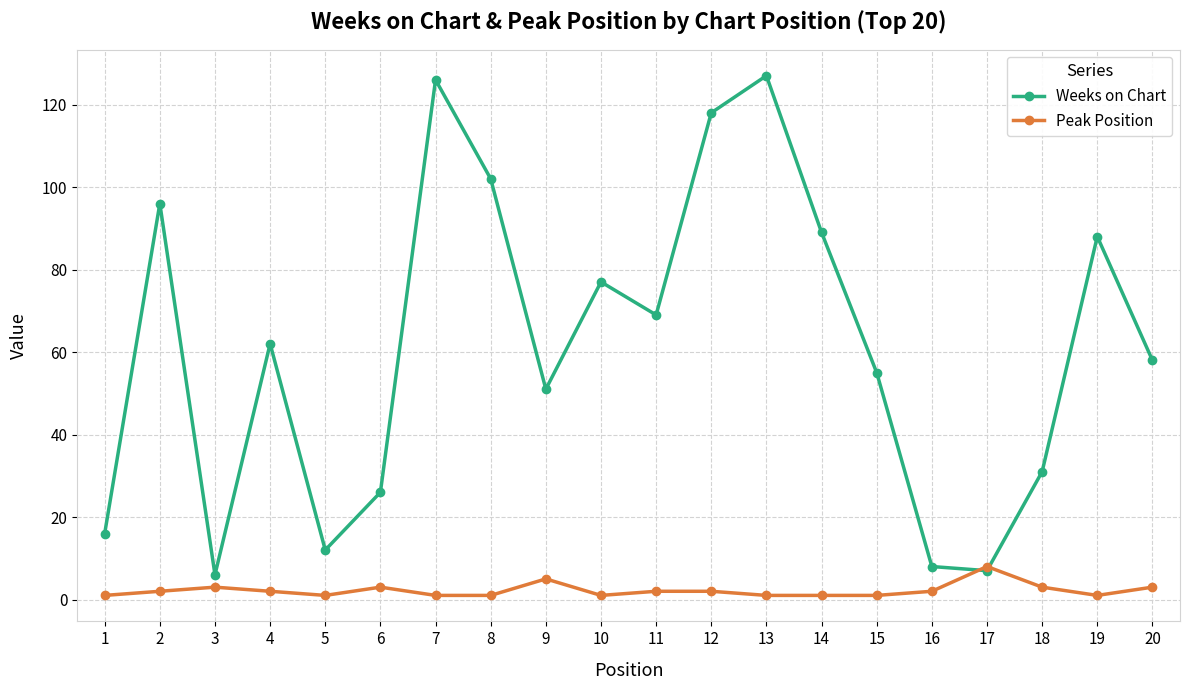

Which series has the widest spread of values?

Weeks on Chart